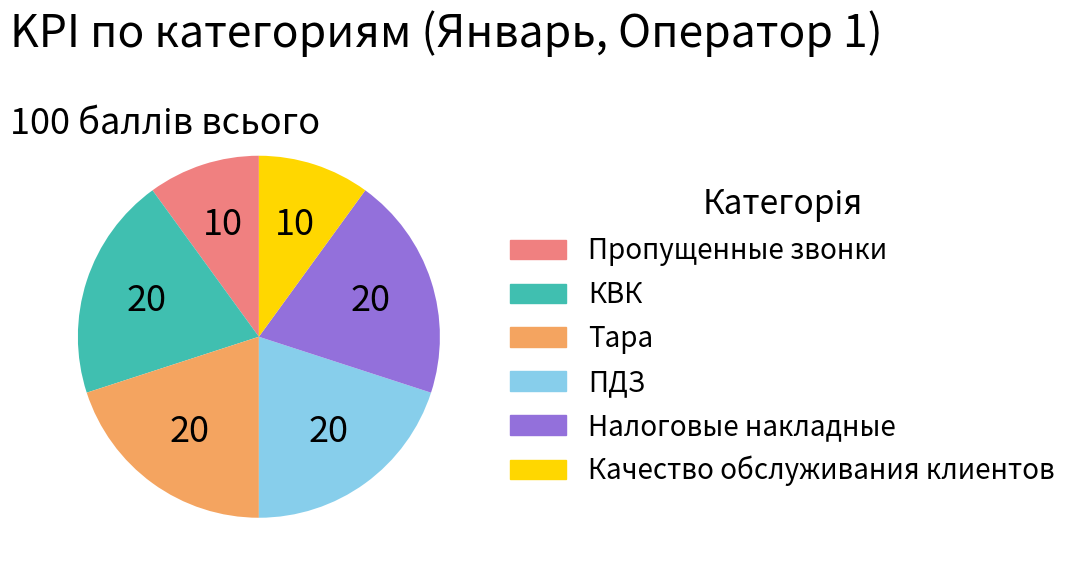

Which has a higher value, Тара or Пропущенные звонки?

Тара